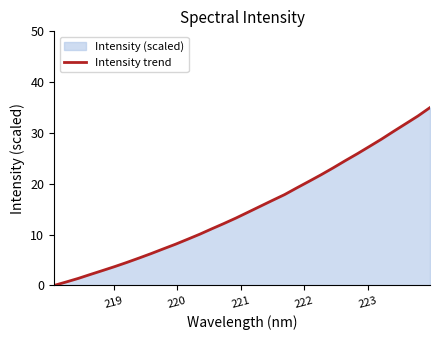

What is the difference between the maximum and minimum values?

35.0